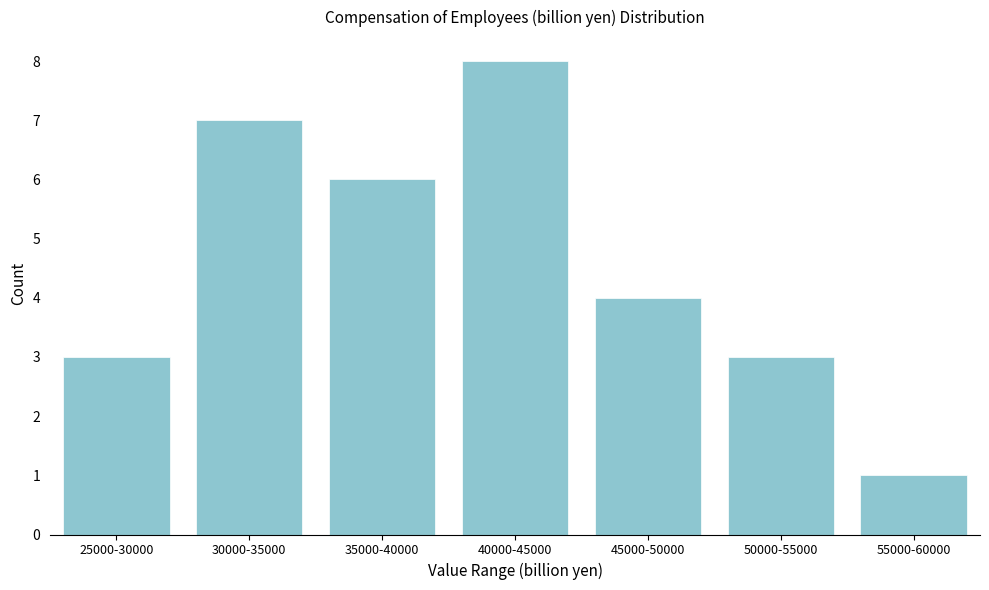

Reading left to right, extract all data points from this chart.

3	7	6	8	4	3	1